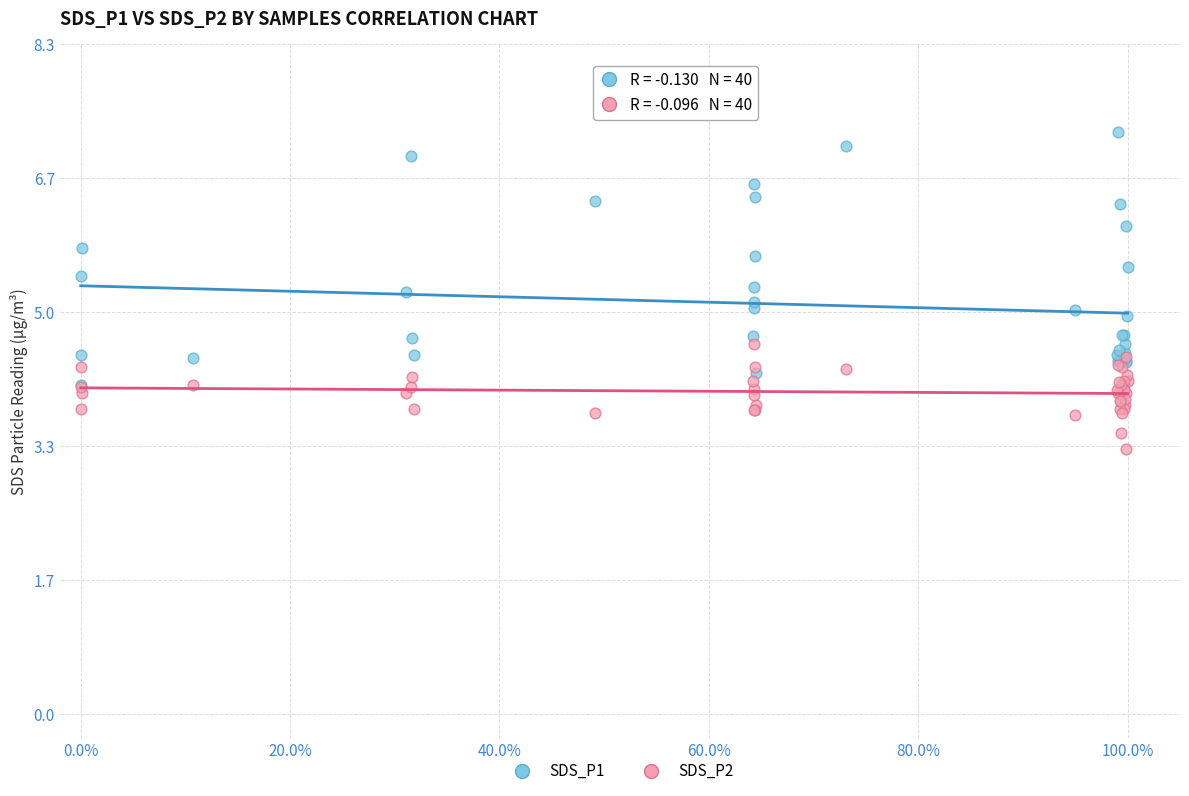

In the SDS_P2 series, what Y value is closest to 3?

3.3